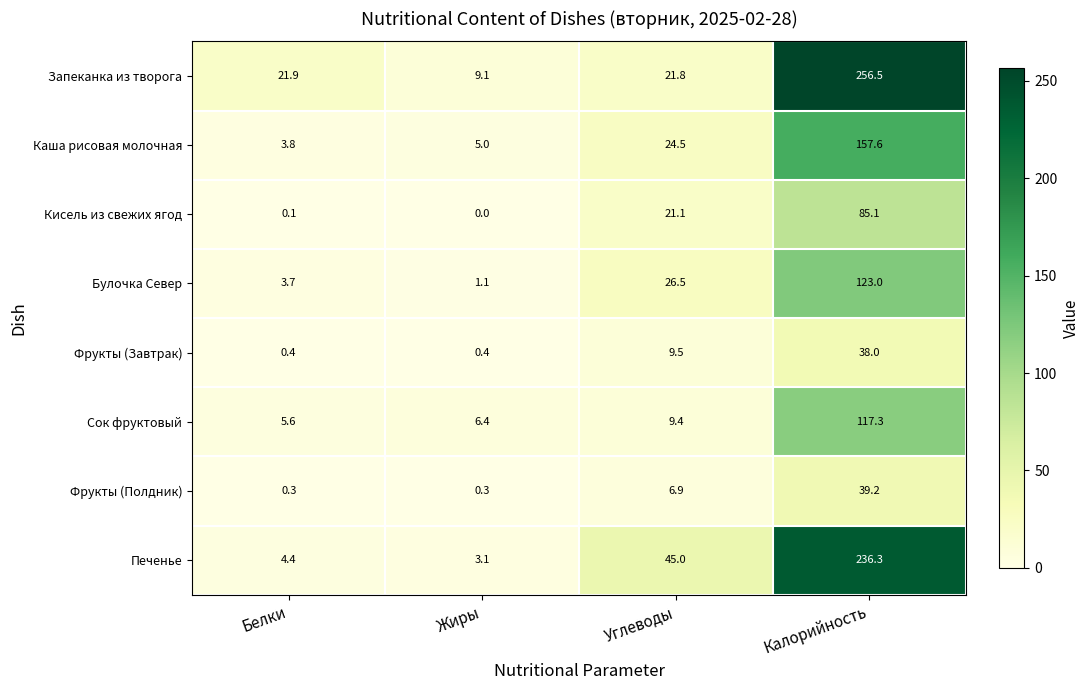

Which series has the largest total across all categories?

Запеканка из творога